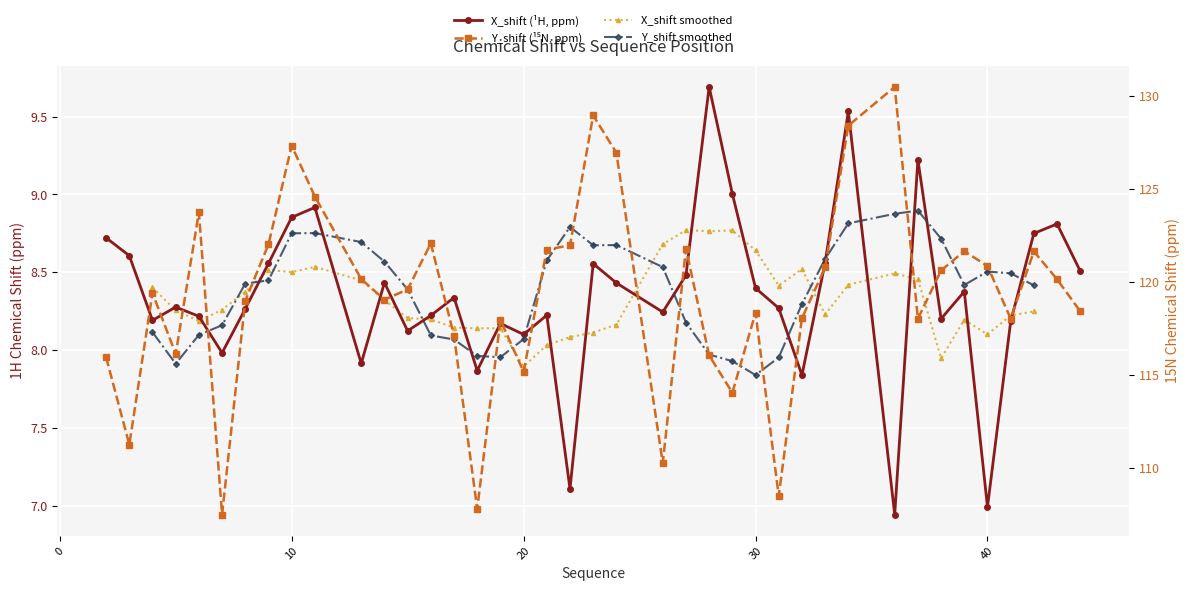

What is the sum of all Y_shift values?

4771.3